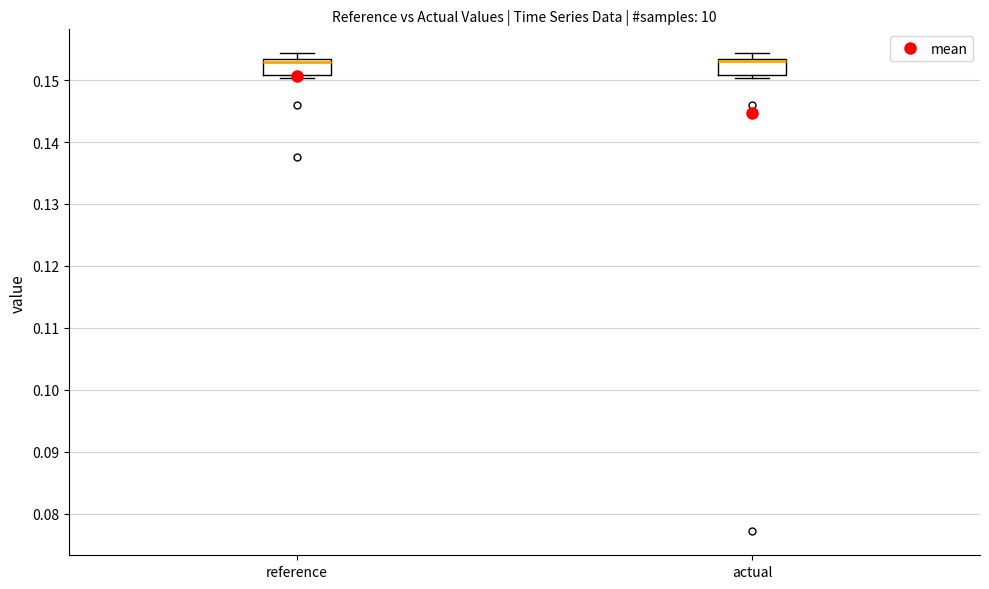

Reading left to right, read every box against the y-axis: the position of its median line, the range the box covers, and the ends of its whiskers. The values are not printed on the chart, so give them approximately, as read against the axis.

reference: median 0.153 (just below the box's upper edge), box 0.151 to 0.153, whiskers 0.150 to 0.154
actual: median 0.153 (just below the box's upper edge), box 0.151 to 0.153, whiskers 0.150 to 0.154